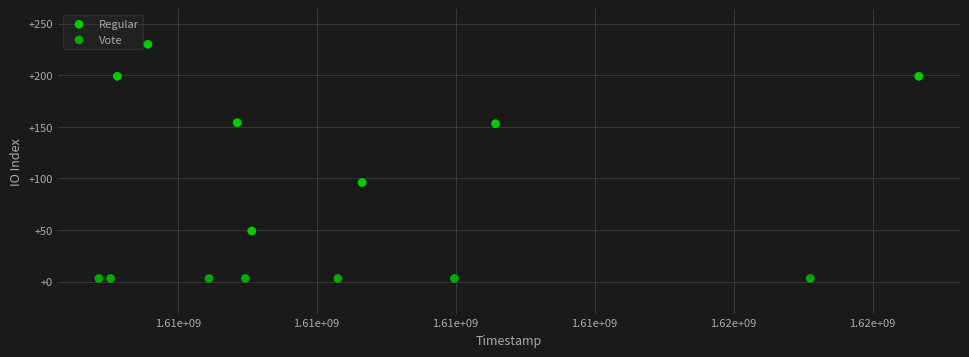

Which series reaches the maximum Y coordinate?

Regular